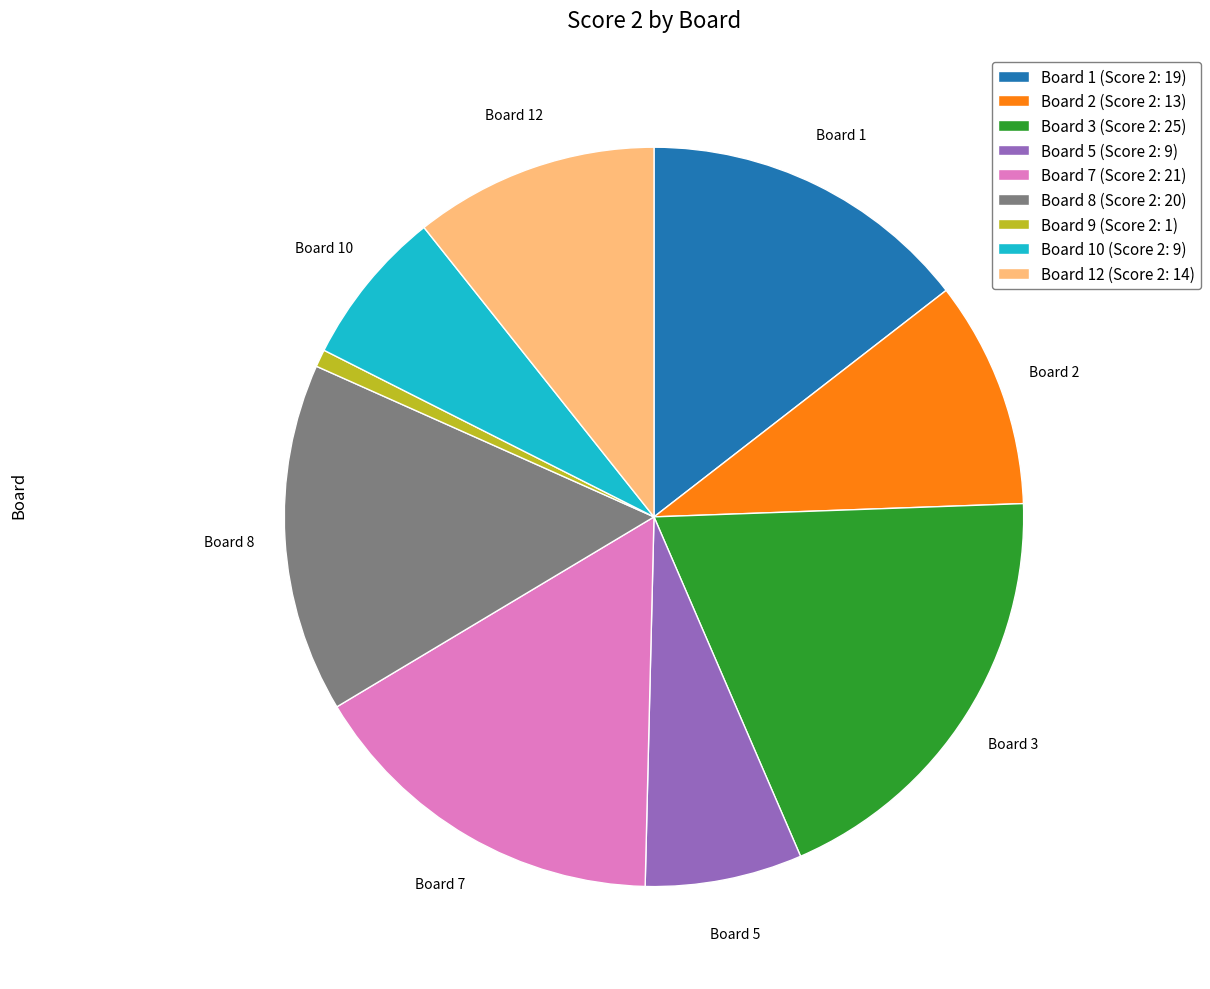

Is it true that Board 3 (Score 2: 25) is 28% of the pie?

False